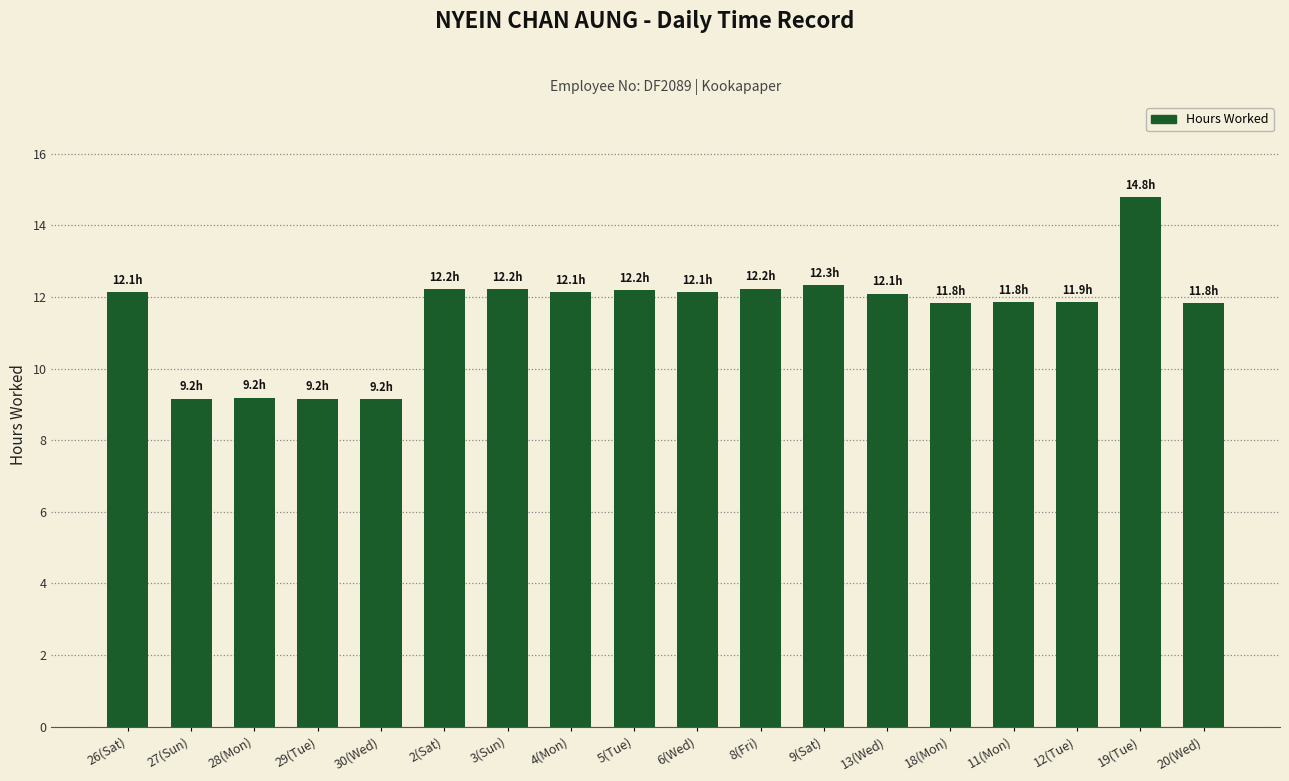

Where does the data first go above 12?

26(Sat)